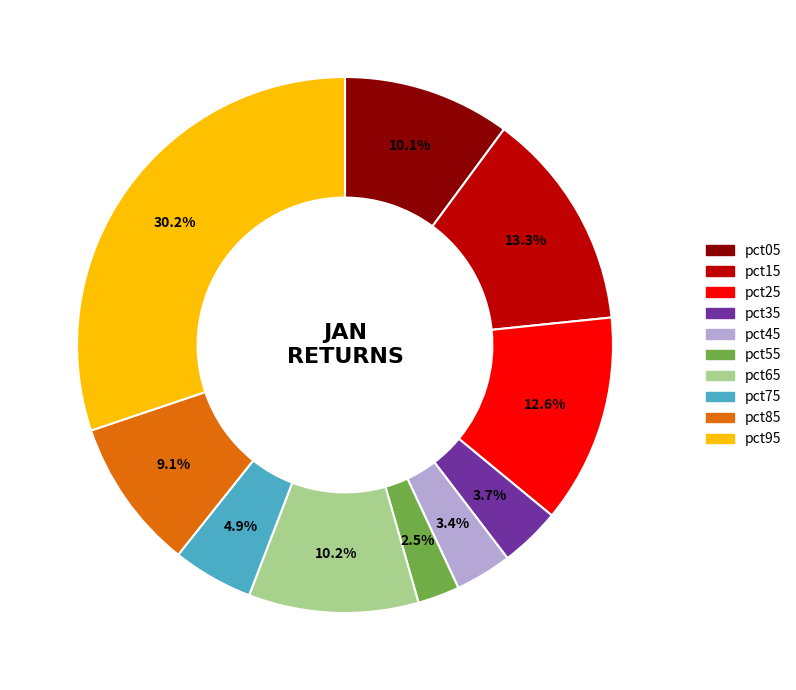

To the nearest percent, what portion does pct75 represent?

5%